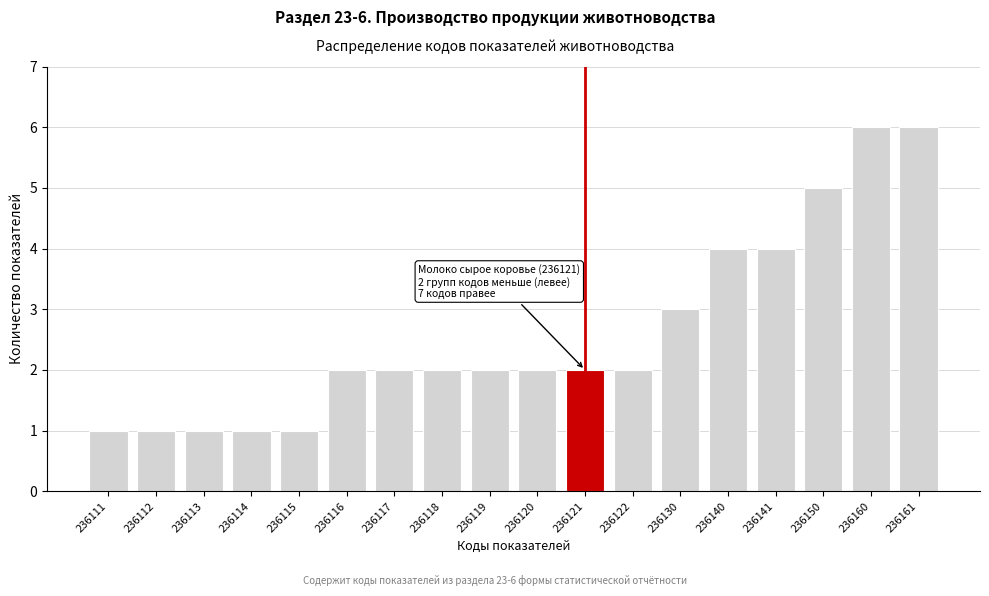

Reading left to right, transcribe all the data shown in this chart.

1	1	1	1	1	2	2	2	2	2	2	2	3	4	4	5	6	6